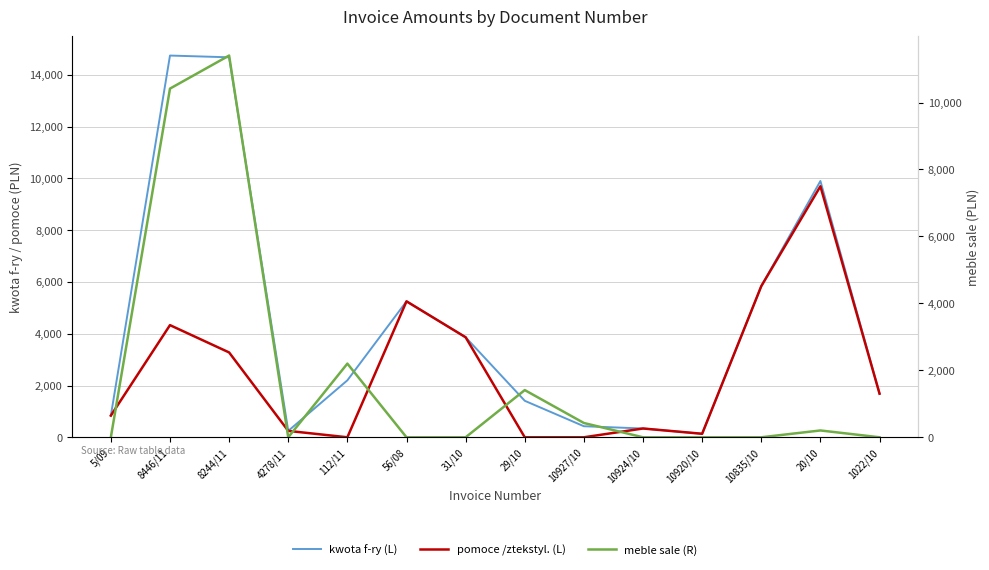

What is the difference between the maximum and second lowest values in the kwota f-ry series?

14501.8